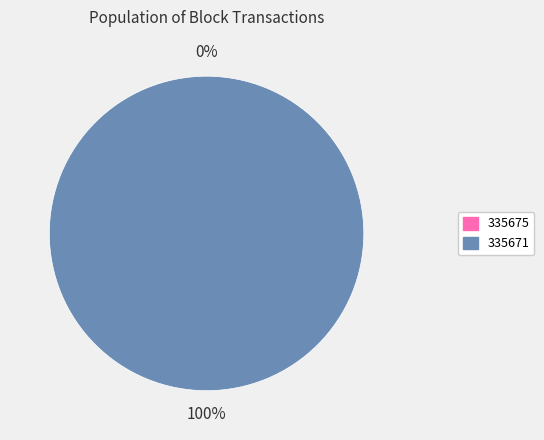

Do 335675 and 335671 together represent more than half of the pie?

Yes